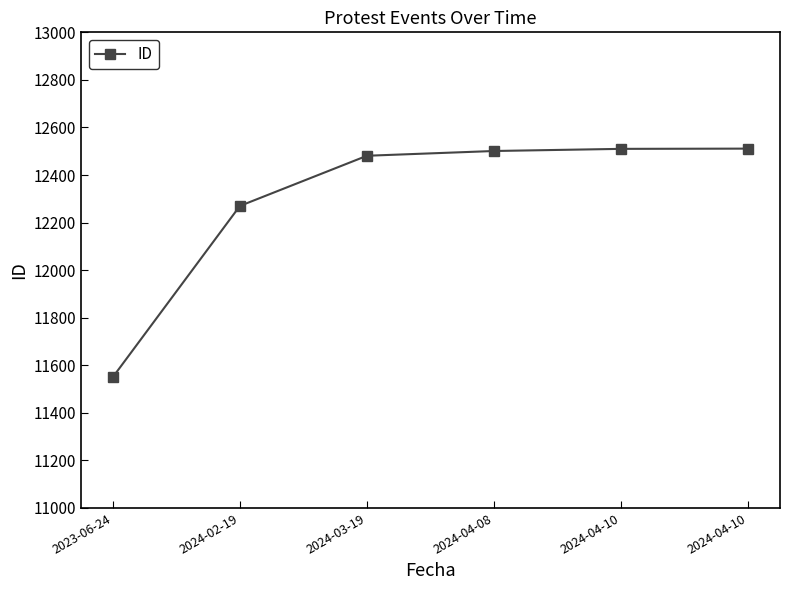

What is the difference between the maximum and second lowest values?

241